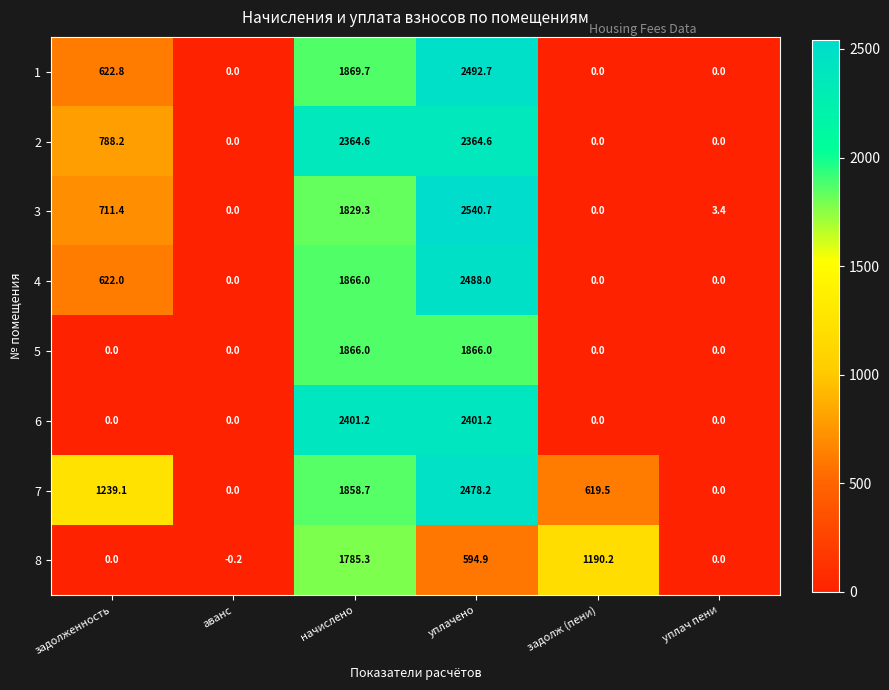

What is the average value of the 7 series?

1032.6